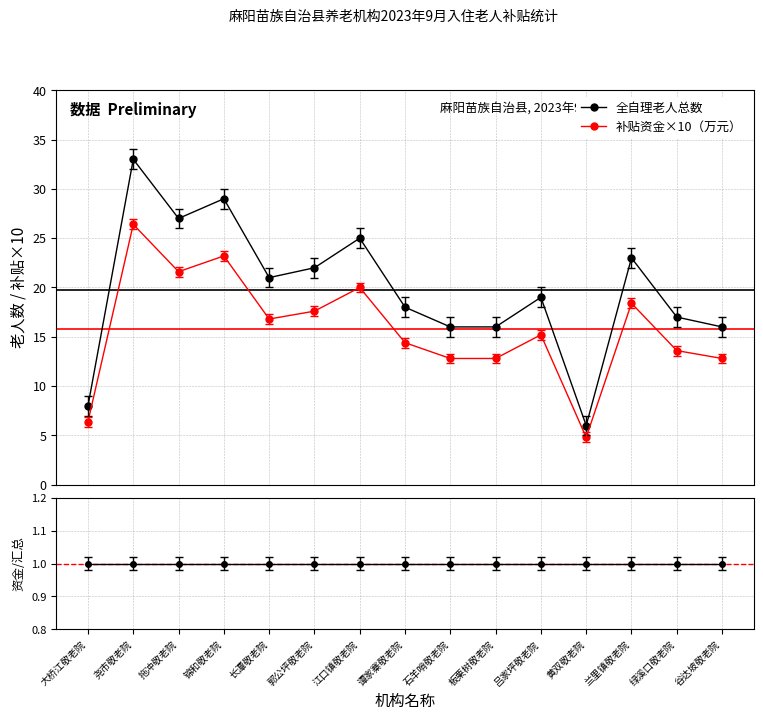

How many interior local peaks does the 补贴资金×10（万元） series have?

5